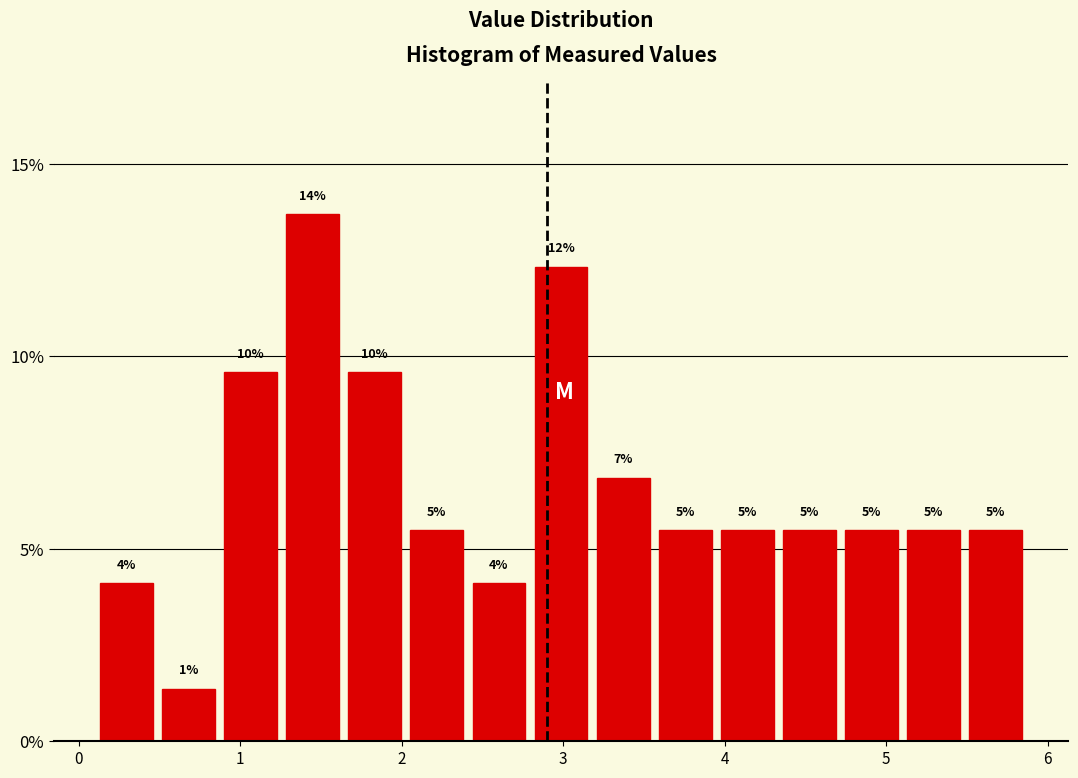

Around what value on the x-axis is the tallest bar? Give the approximate position of its centre, as read against the axis.

1.4